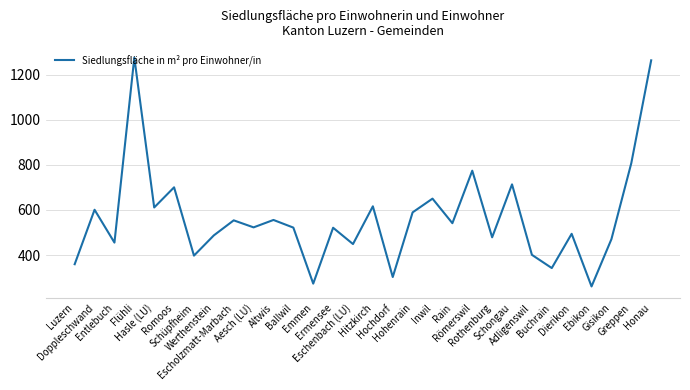

What is the minimum value shown in the chart?

260.8